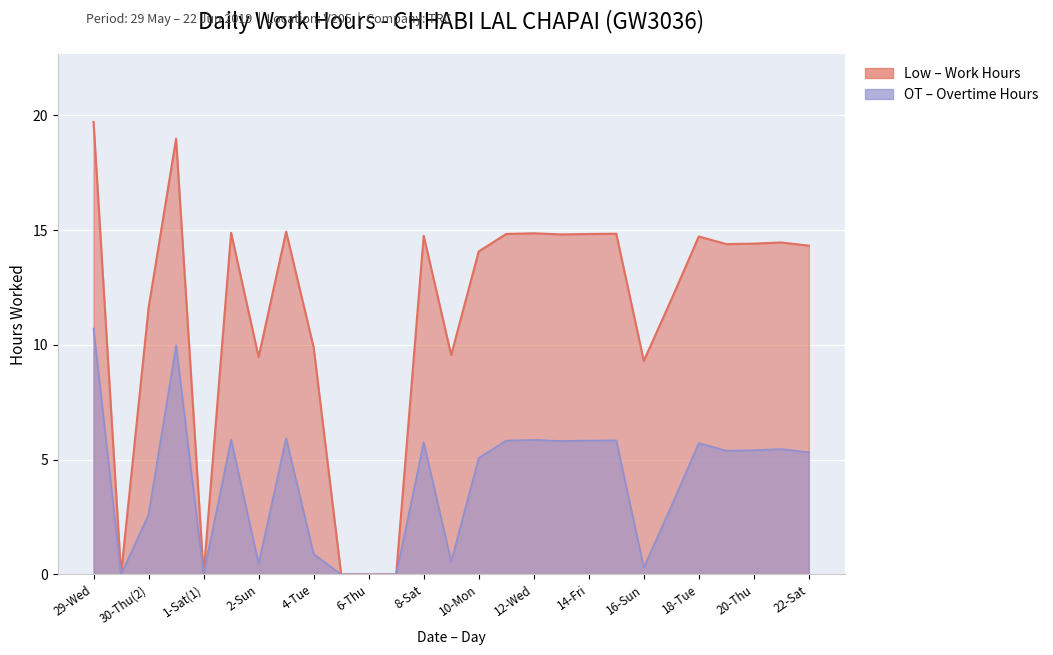

True or false: the data shows 14.7 at 18-Tue.

True